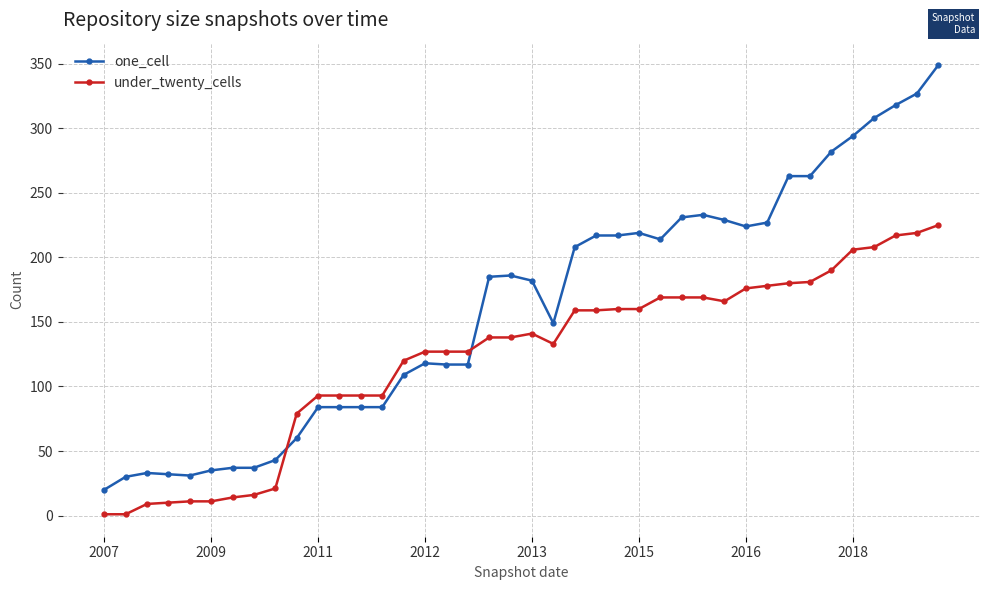

How many intersections are there between one_cell and under_twenty_cells?

2